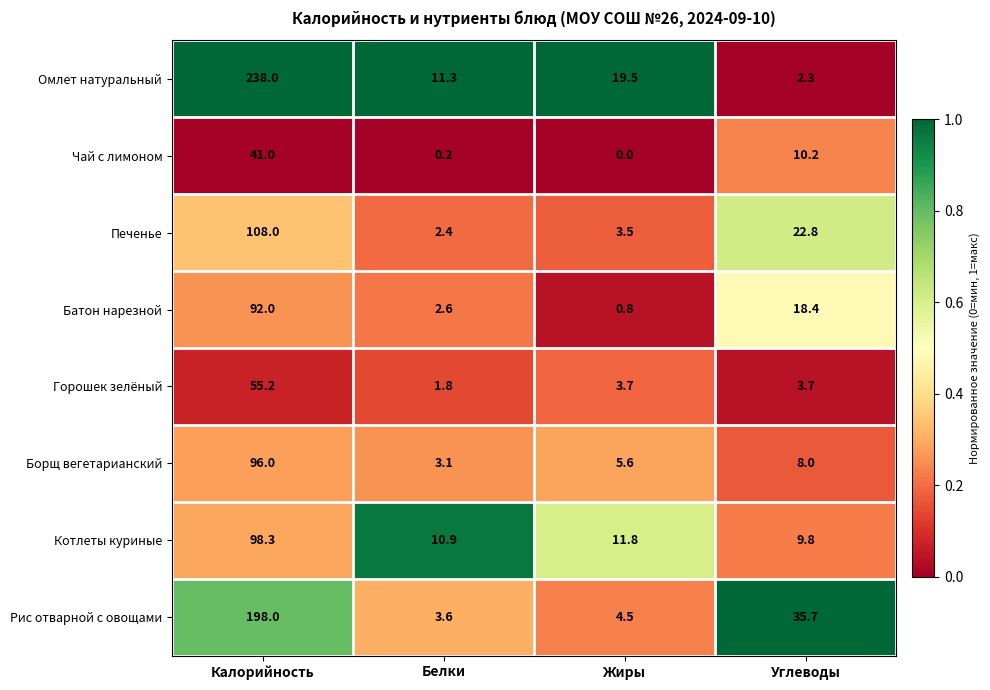

At which category is the sum across all series the highest?

Калорийность